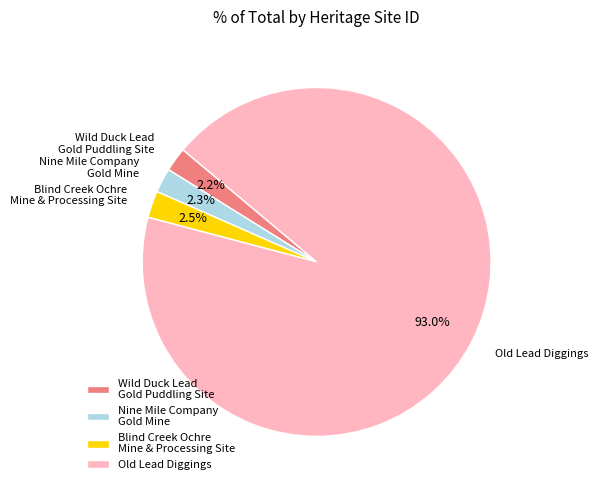

Which slice is the largest?

Old Lead Diggings